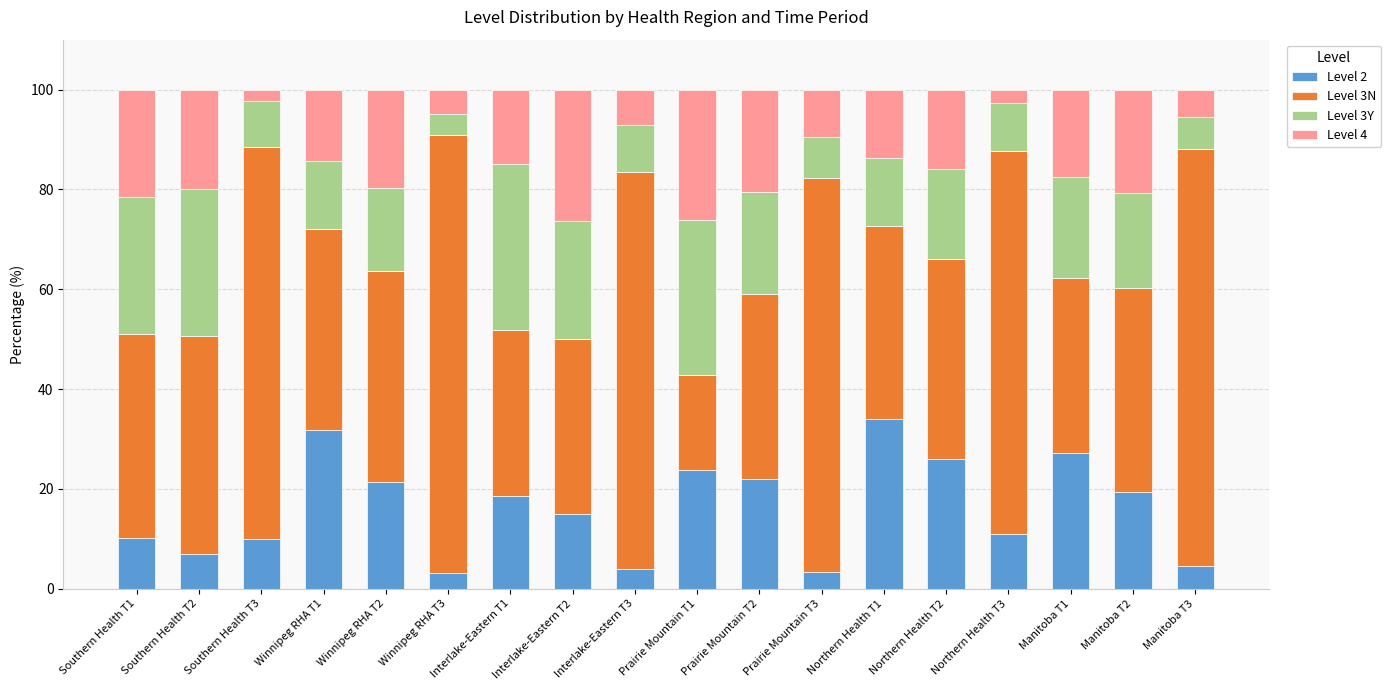

Is it true that Level 2 equals 17.2 at Southern Health T3?

False